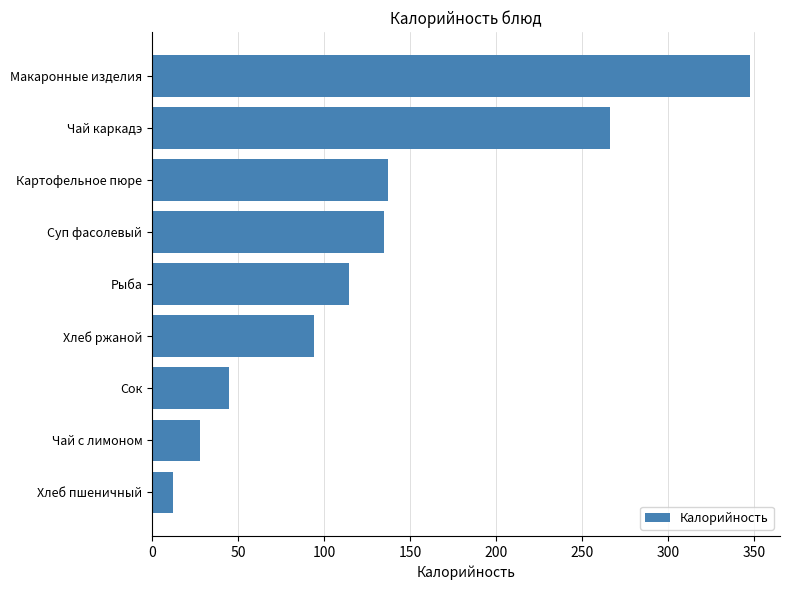

What is the minimum value shown in the chart?

12.2